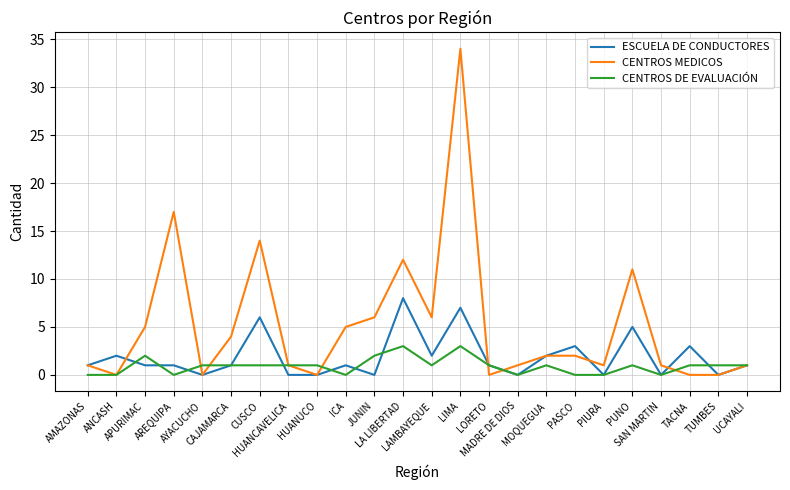

List the series in order of their overall mean, lowest first.

CENTROS DE EVALUACIÓN, ESCUELA DE CONDUCTORES, CENTROS MEDICOS